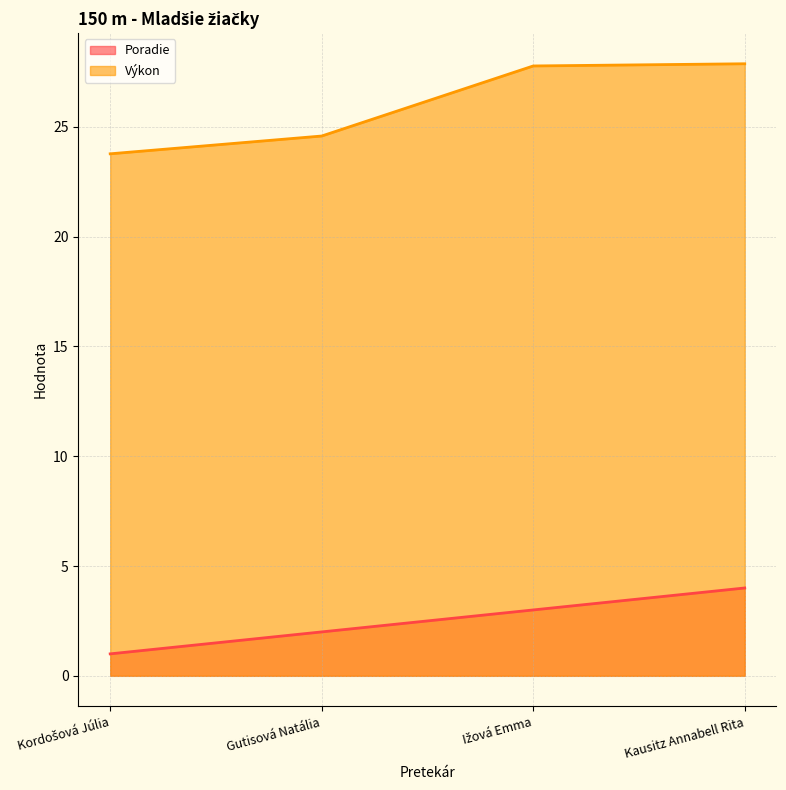

How many lines are shown in the chart?

2